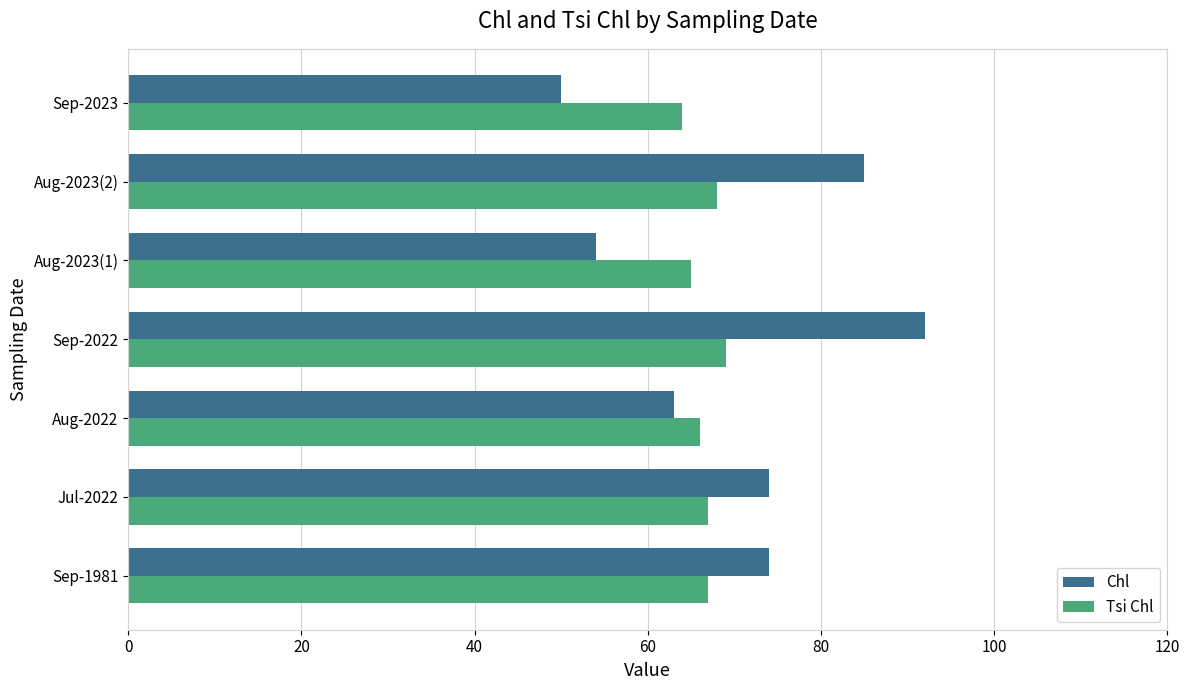

Is the value of Chl at Sep-2023 greater than the value of Tsi Chl at Sep-2022?

No